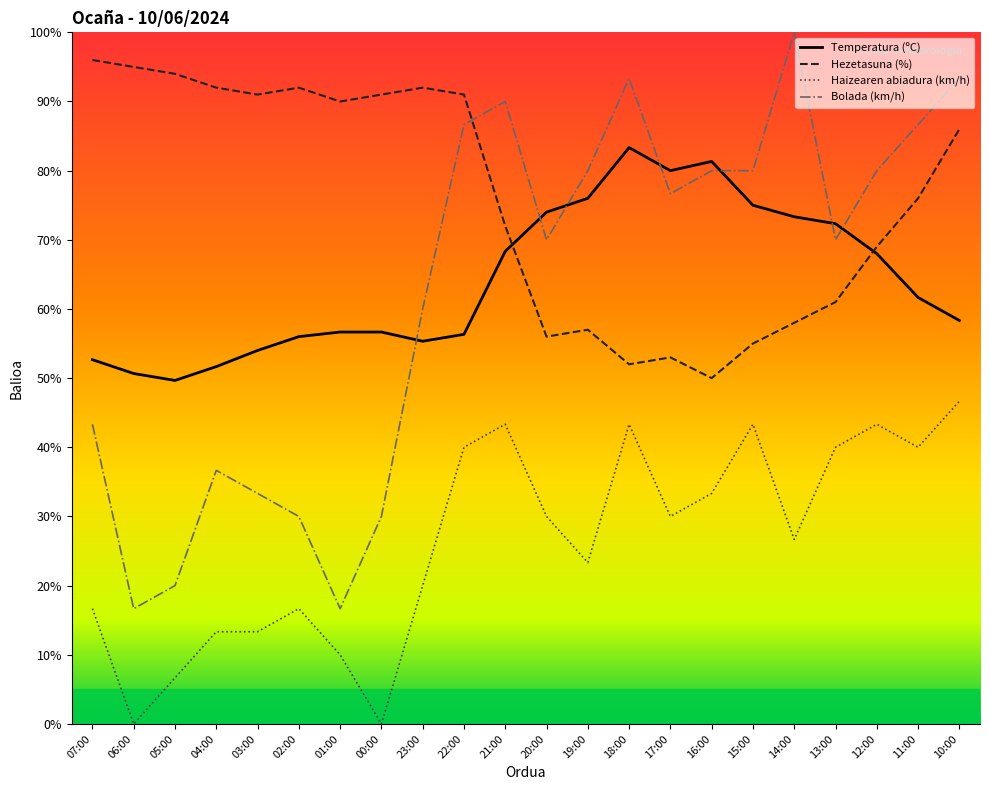

Which series has the widest spread of values?

Bolada (km/h)